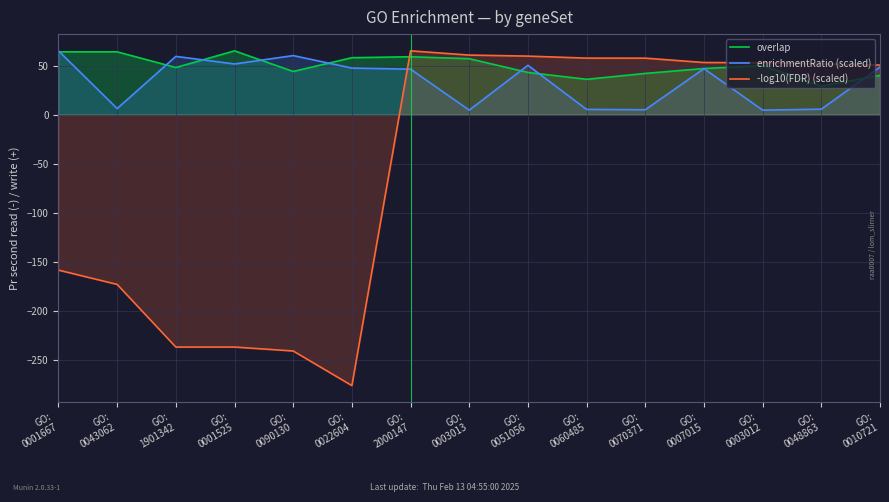

Rank the series by their average value, from highest to lowest.

overlap, enrichmentRatio (scaled), -log10(FDR) (scaled)